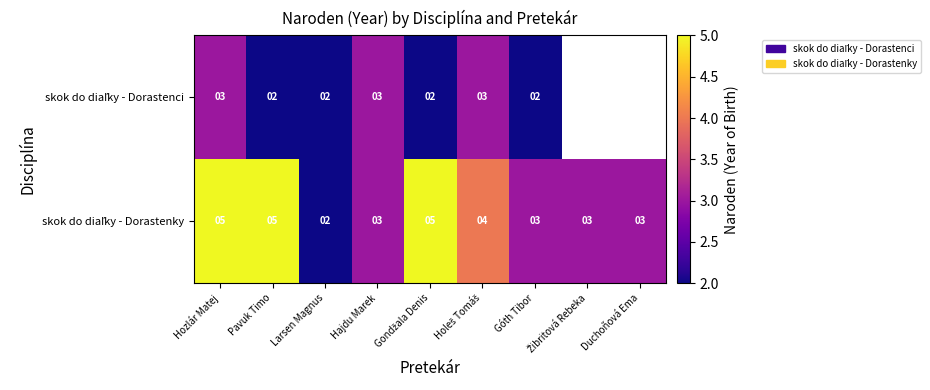

What is the difference between the highest and lowest values at Pavuk Timo?

3